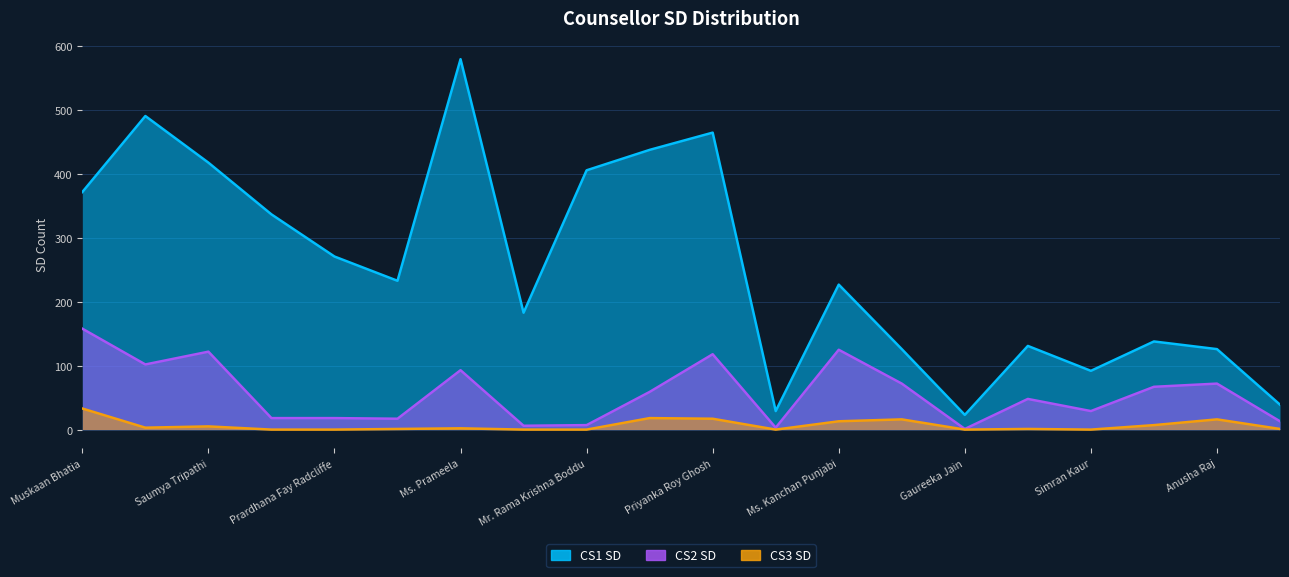

How many lines are shown in the chart?

3